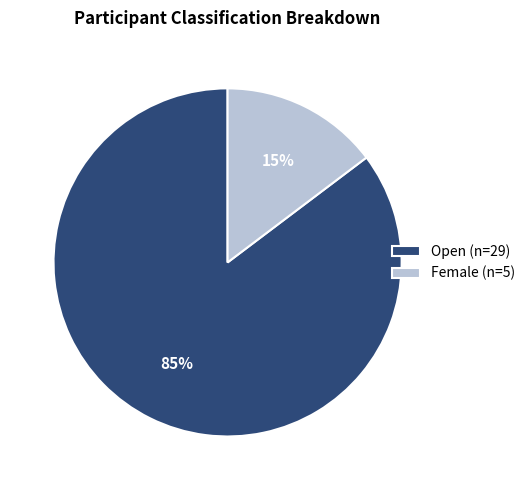

What is the largest slice in the pie chart?

Open